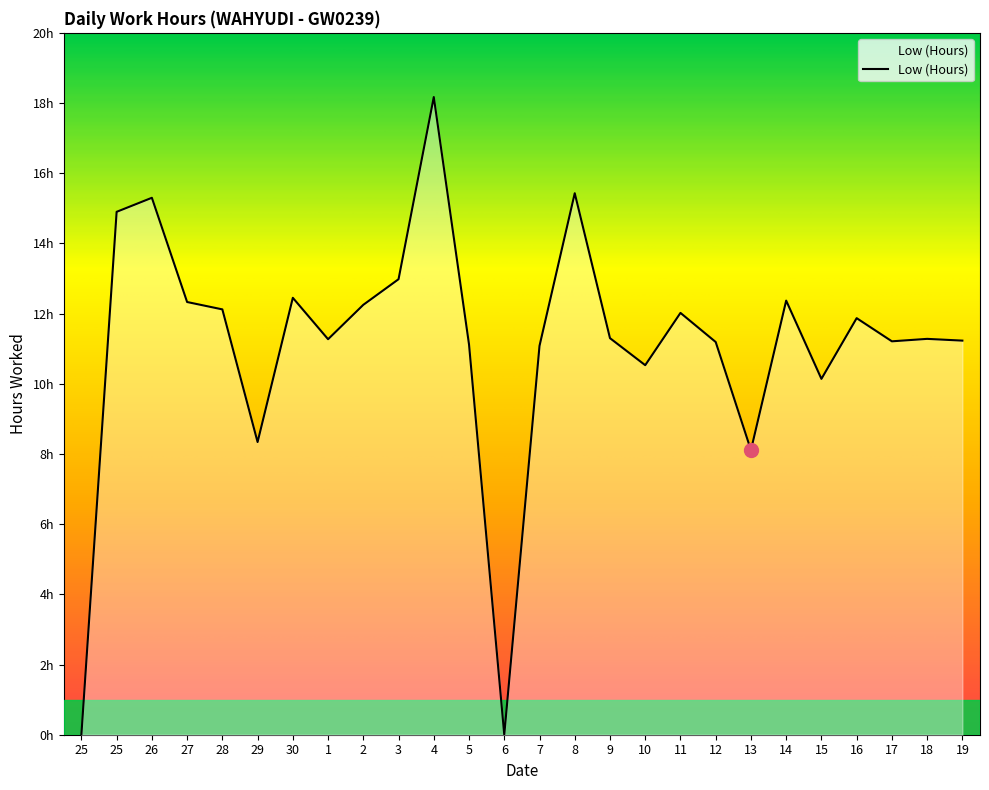

Where does the data first go above 11?

25